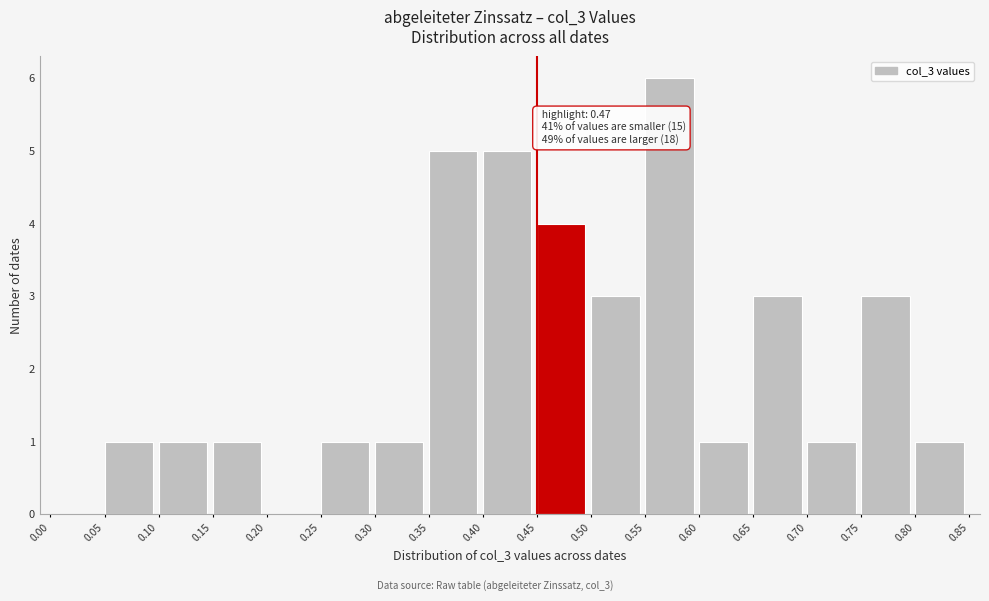

Over which range of the x-axis is the bar tallest?

0.55 to 0.60